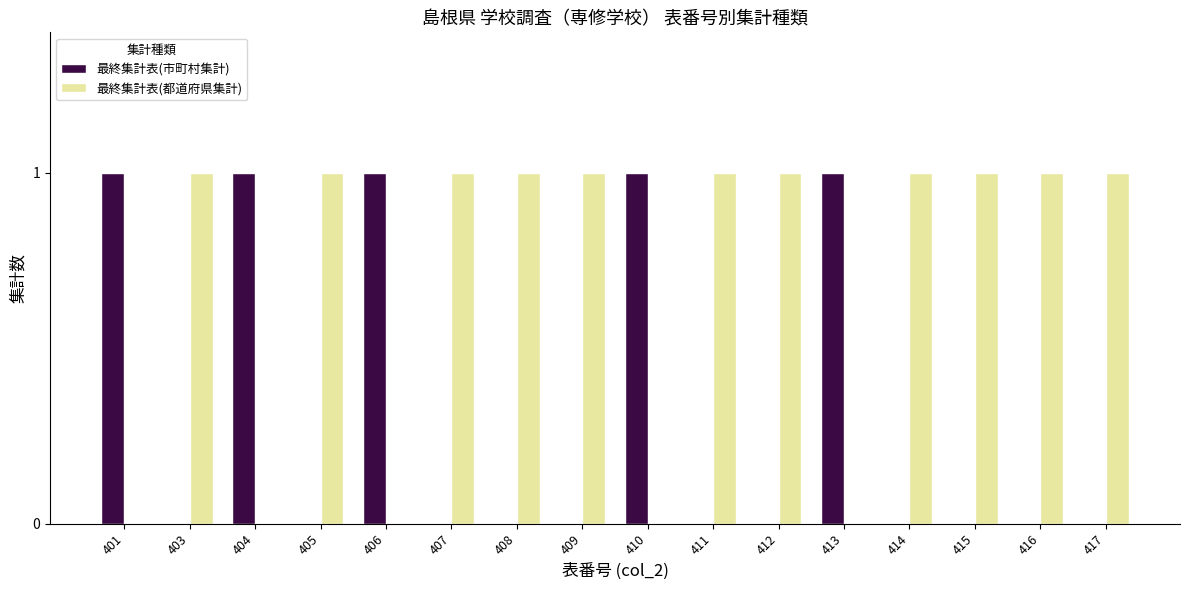

Is it true that 最終集計表(市町村集計) equals 0 at 413?

False